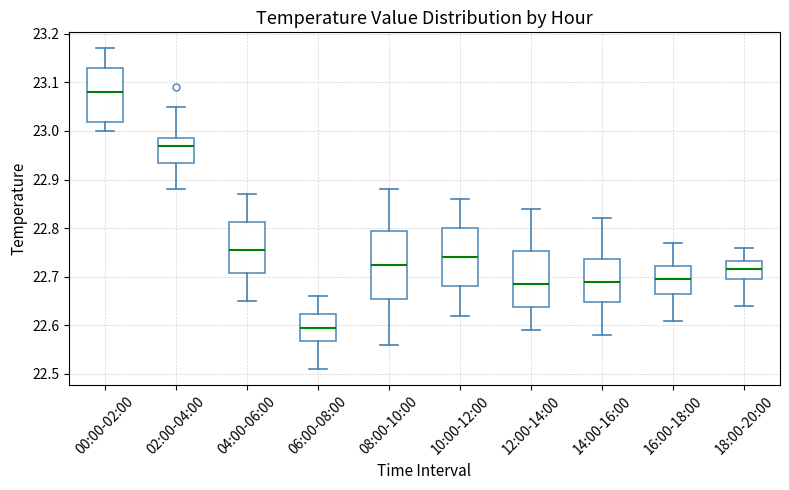

Which box is the tallest, from its lower edge to its upper edge?

08:00-10:00